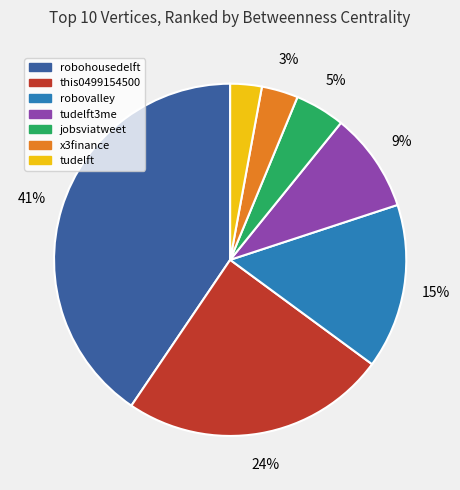

To the nearest percent, what is the average slice percentage?

14%